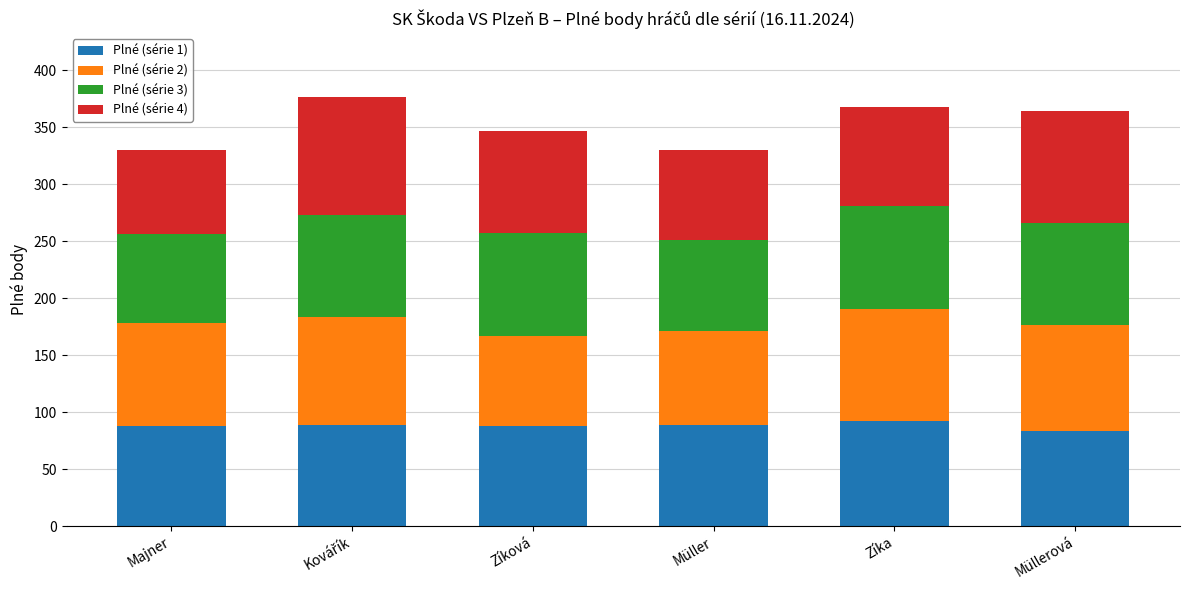

What is the highest value of the Plné (série 1) series?

92